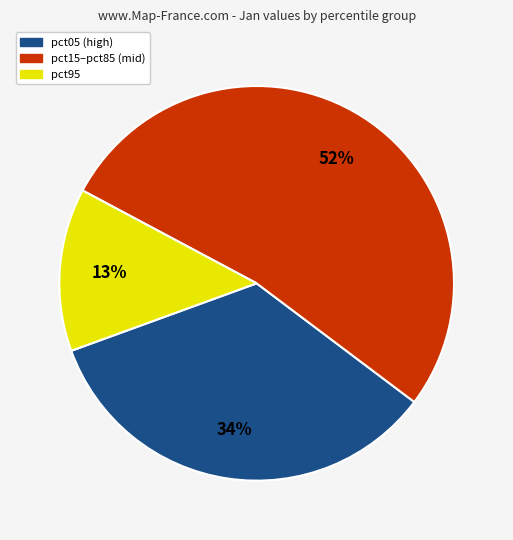

To the nearest percent, what is the average slice percentage?

33%